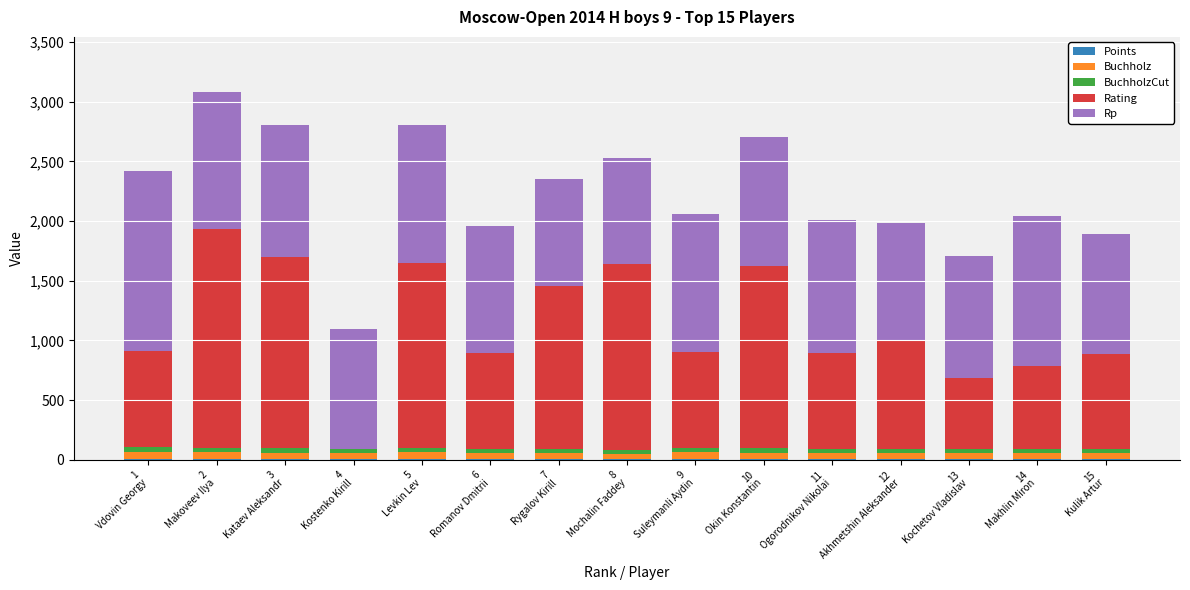

Which series has the largest range (max minus min)?

Rating